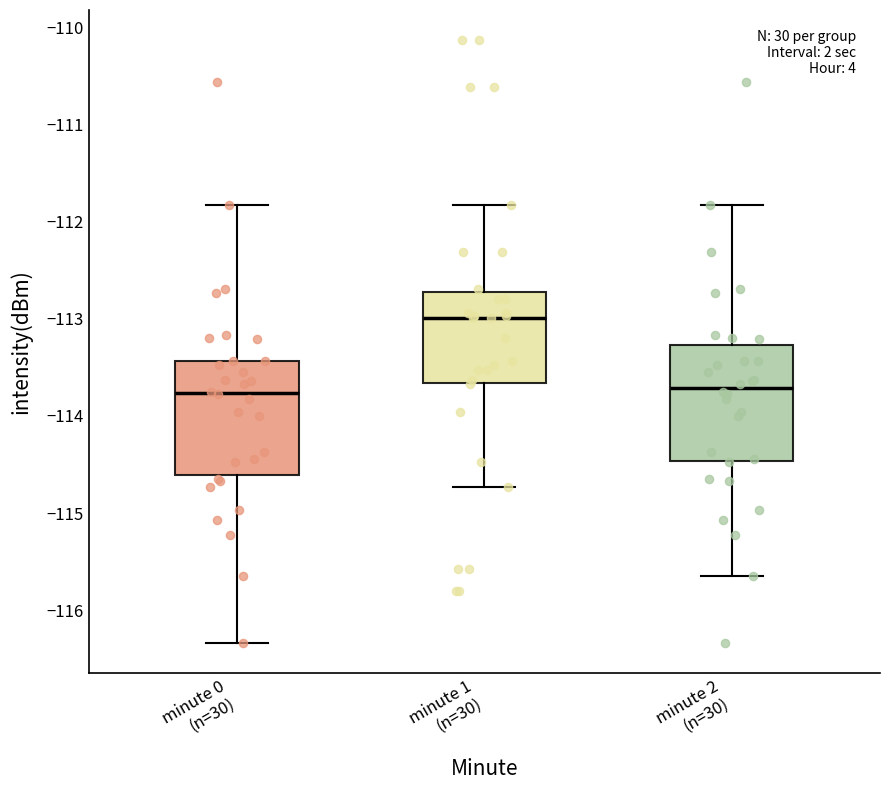

Reading left to right, read every box against the y-axis: the position of its median line, the range the box covers, and the ends of its whiskers. The values are not printed on the chart, so give them approximately, as read against the axis.

minute 0 (n=30): median -113.8, box -114.6 to -113.4, whiskers -116.3 to -111.8
minute 1 (n=30): median -113.0, box -113.7 to -112.7, whiskers -114.7 to -111.8
minute 2 (n=30): median -113.7, box -114.5 to -113.3, whiskers -115.7 to -111.8